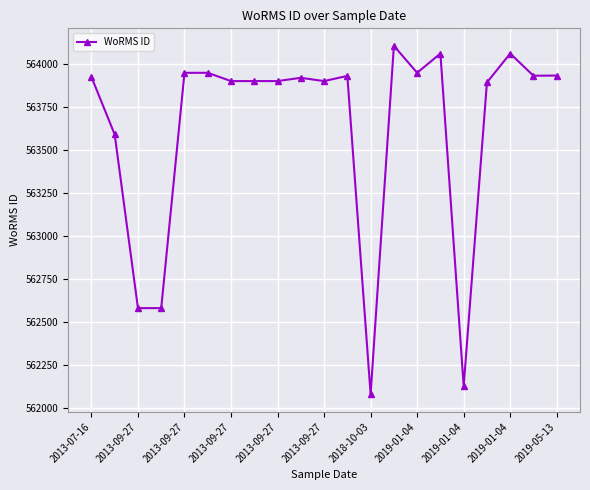

What is the minimum value shown in the chart?

562080